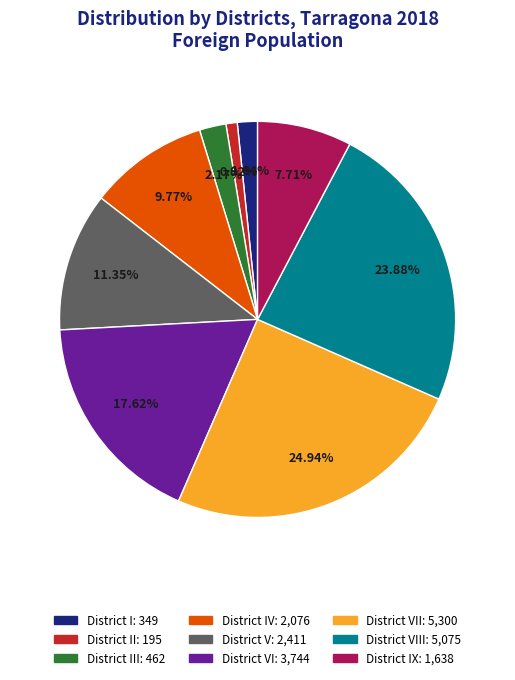

Count the number of slices in the pie.

9